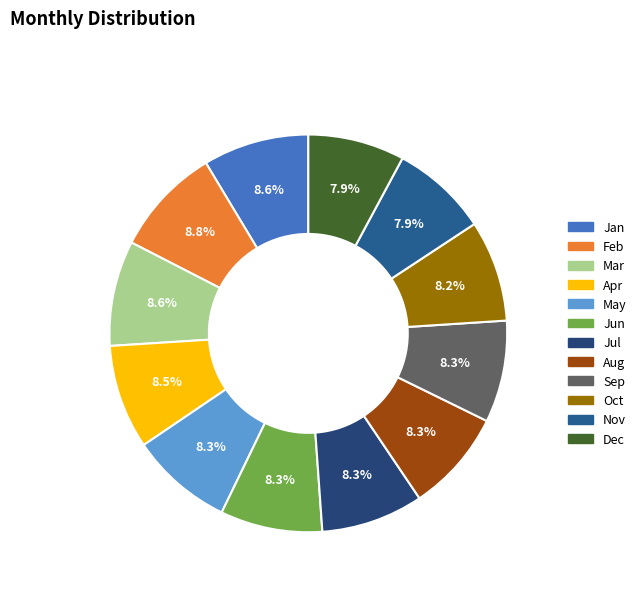

Count the number of slices in the pie.

12